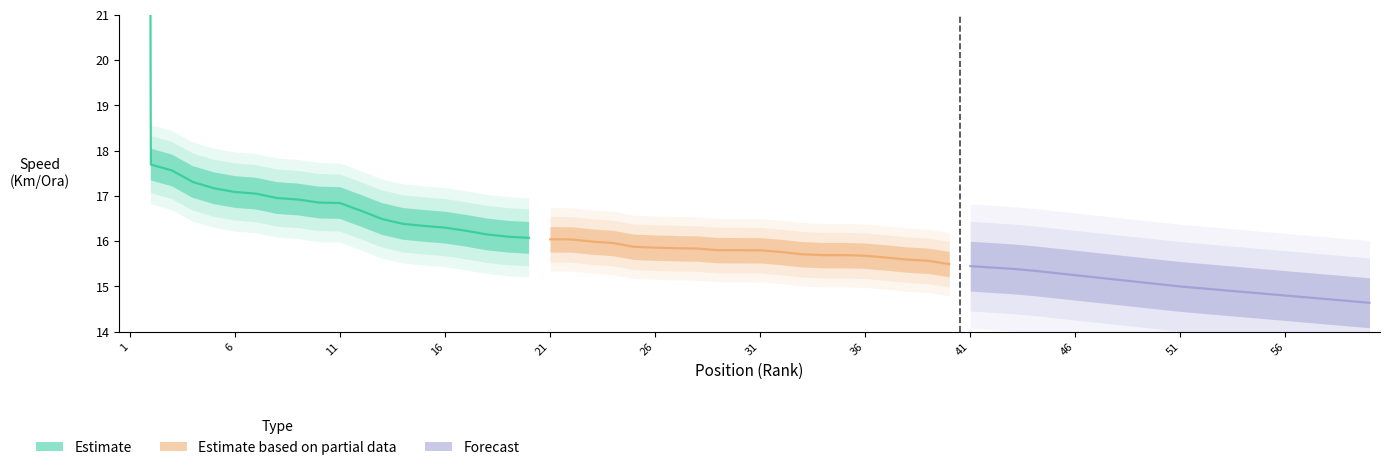

Which label corresponds to the largest value in the chart?

1